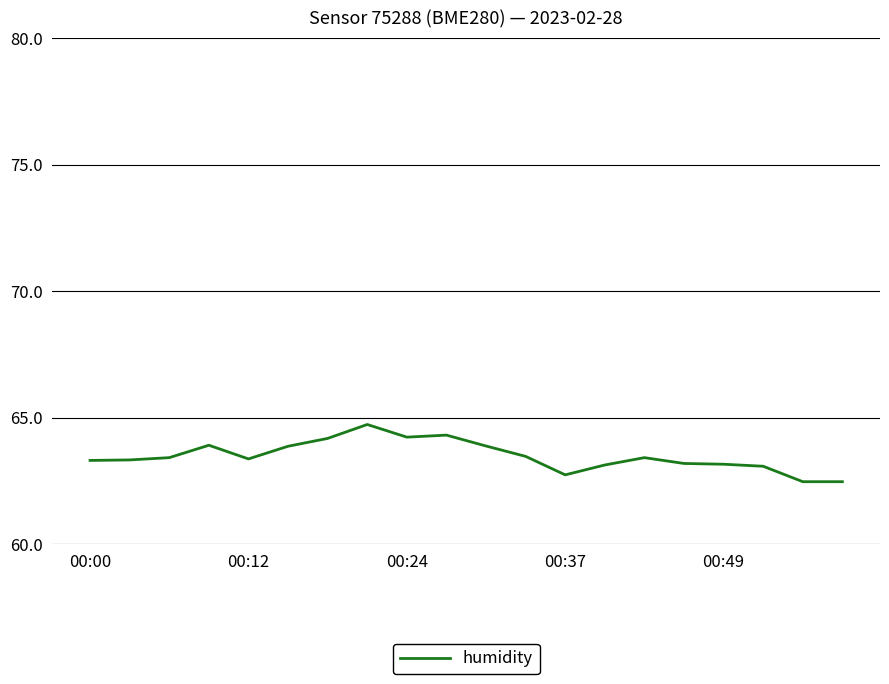

What is the maximum value shown in the chart?

64.7